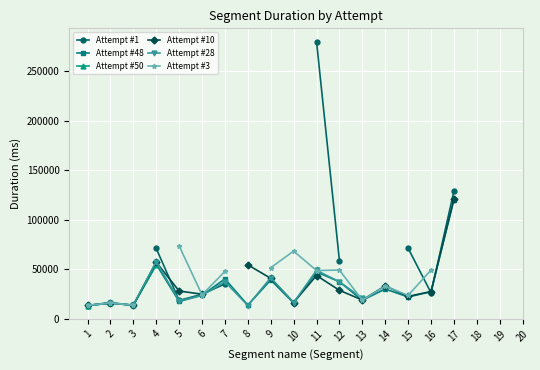

What is the spread (max minus min) of values at 15?

49217.0